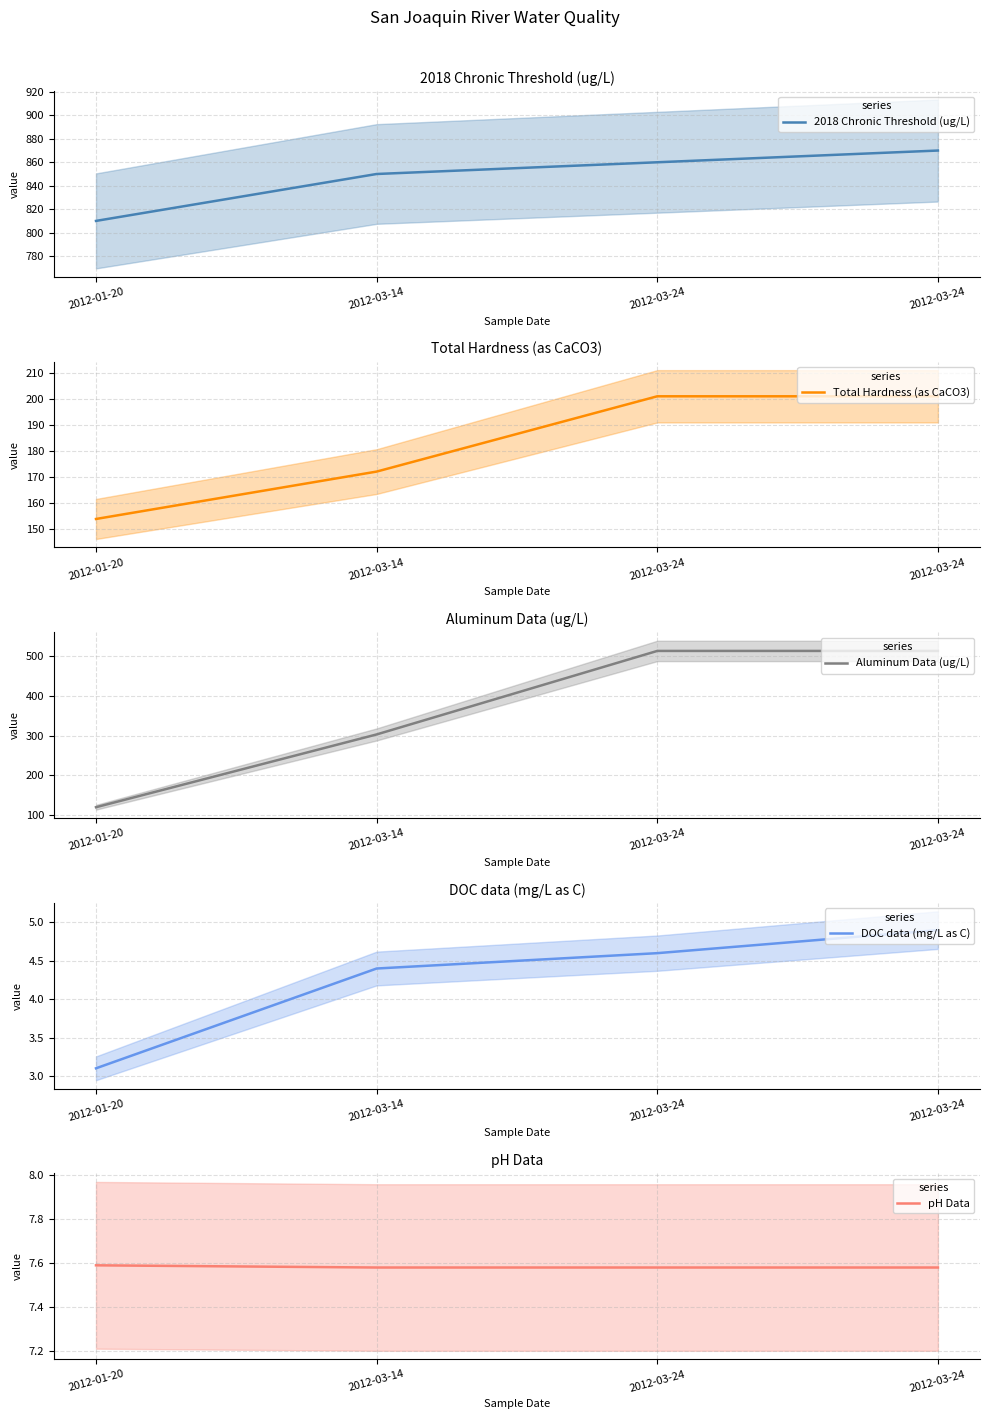

What is the label of the 1st point from the left?

2012-01-20